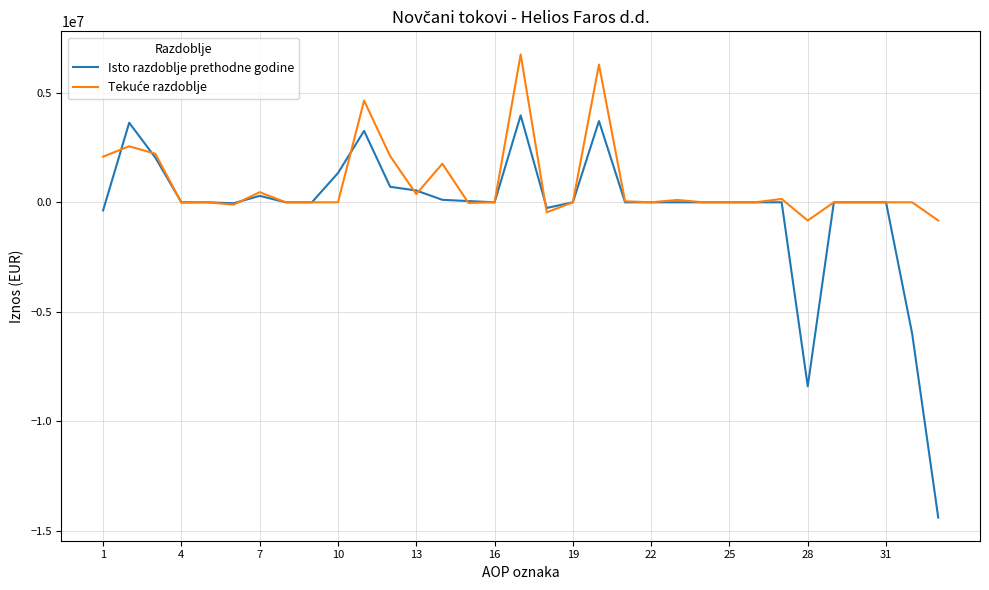

How many distinct data groups are displayed?

2